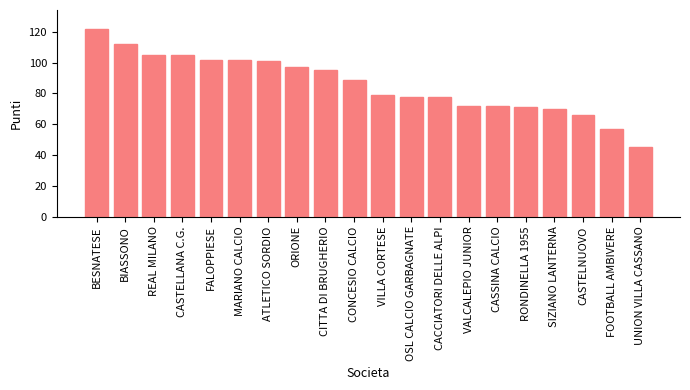

Between SIZIANO LANTERNA and CASSINA CALCIO, which is larger?

CASSINA CALCIO